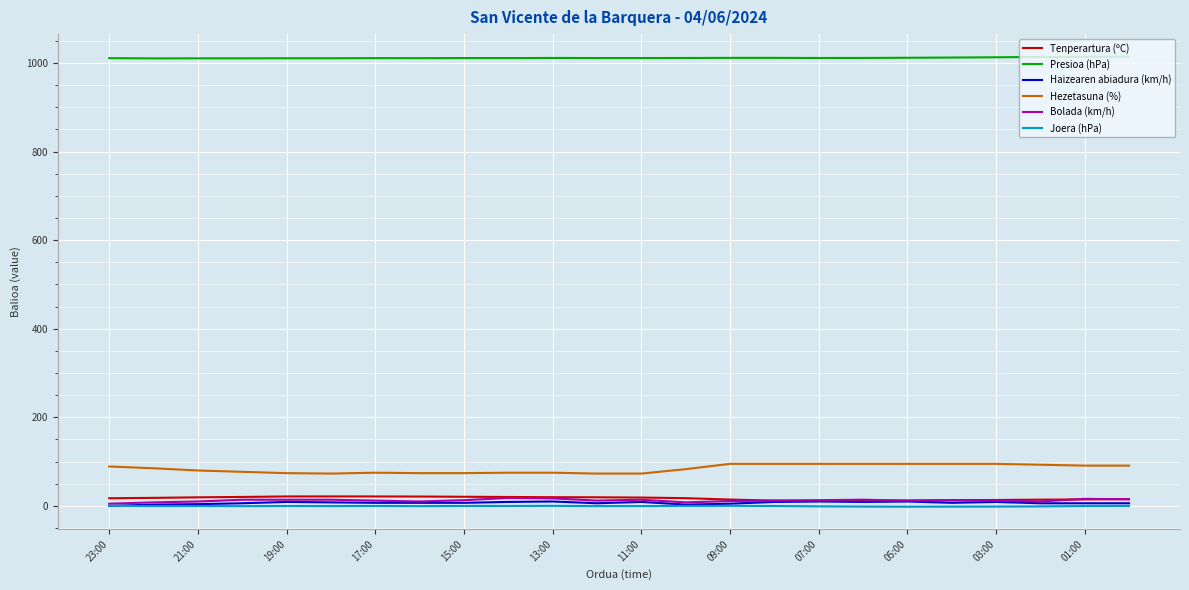

Which series has the largest total across all categories?

Presioa (hPa)